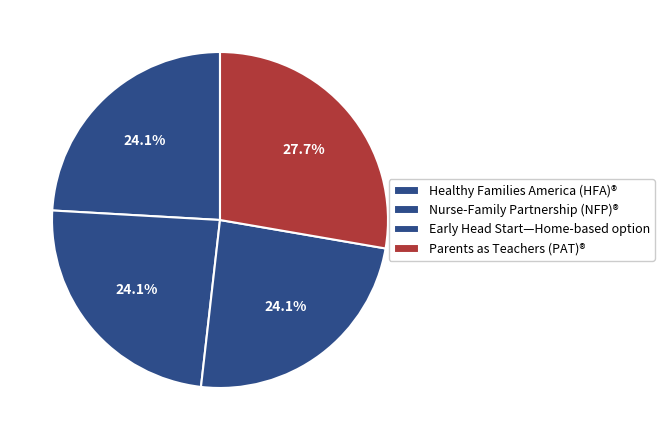

How many segments does this pie chart have?

4